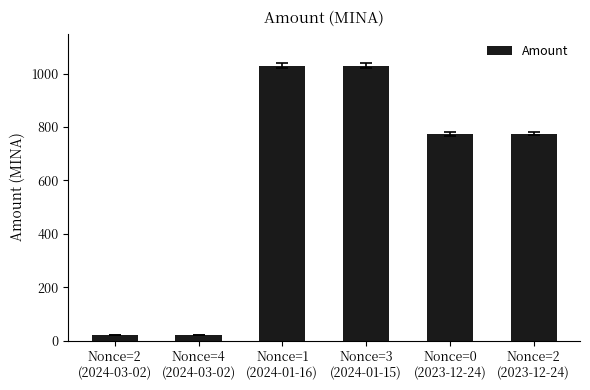

What is the value of the 5th bar from the left?

773.8